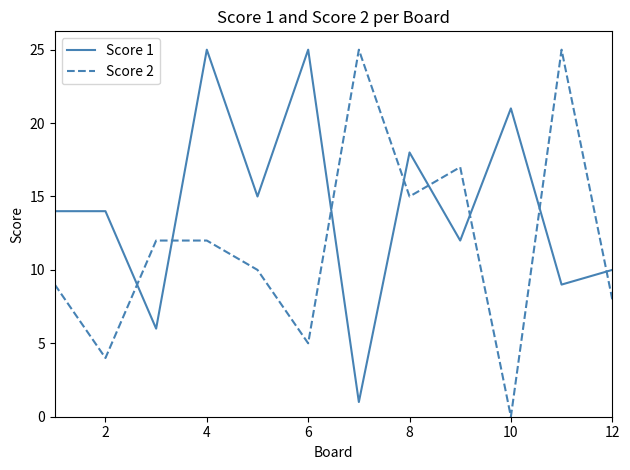

What is the greatest value displayed?

25